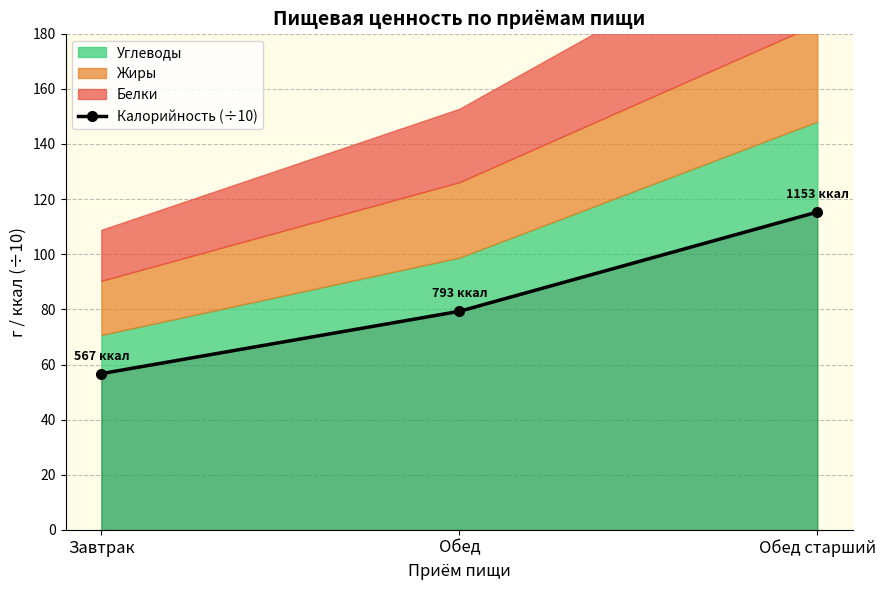

The chart shows a value of 115.3 at Обед старший. True or false?

True